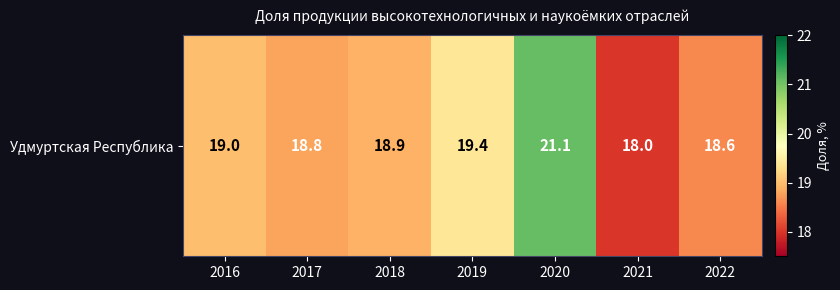

What is the sum of all values?

133.8